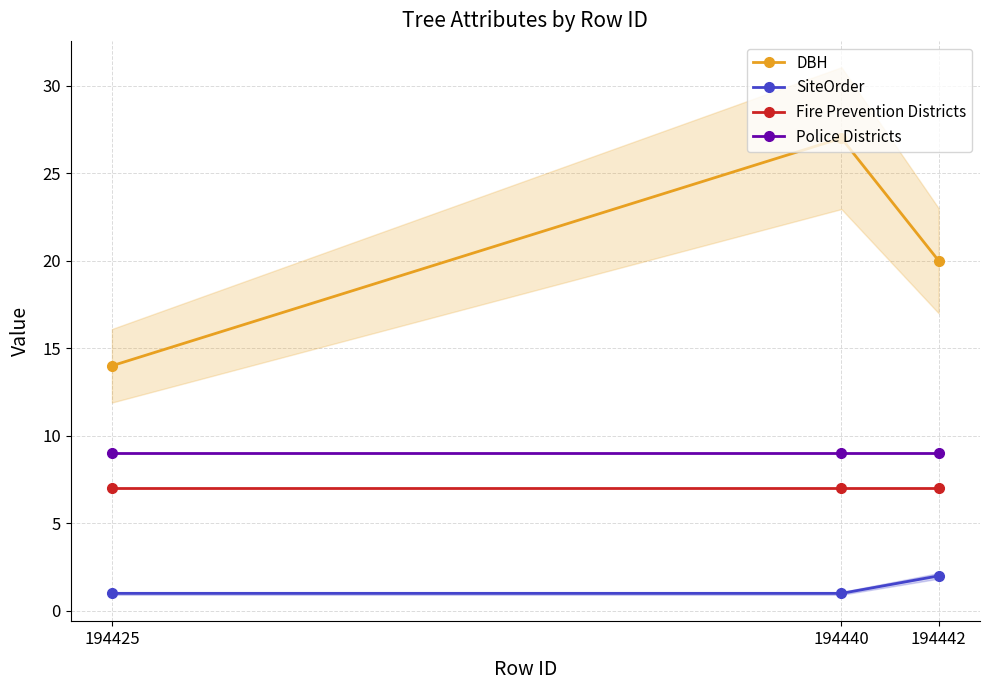

How many lines are shown in the chart?

4